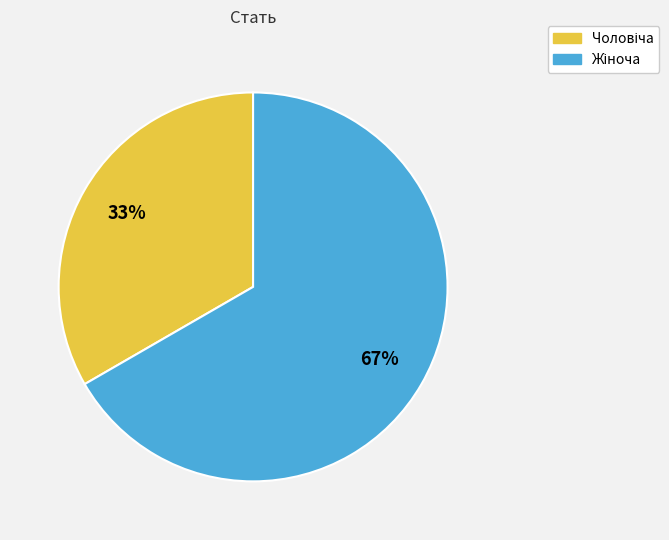

How many slices are in this pie chart?

2